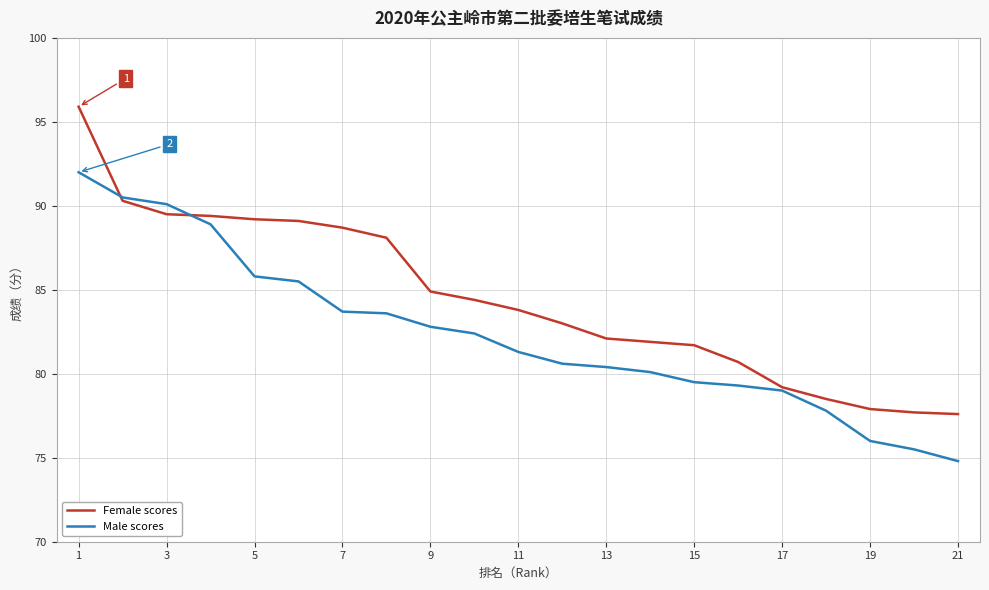

What is the highest value of the Male scores series?

92.0